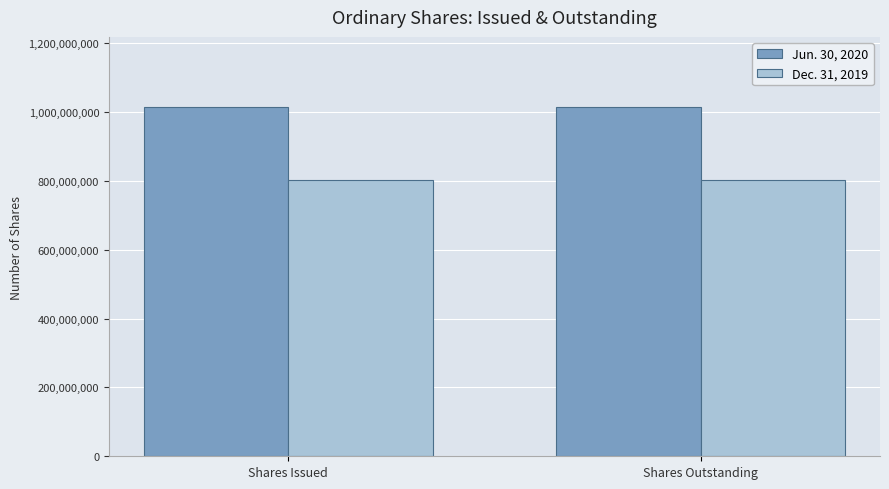

The Jun. 30, 2020 series shows 1014976692 at Shares Outstanding. True or false?

True